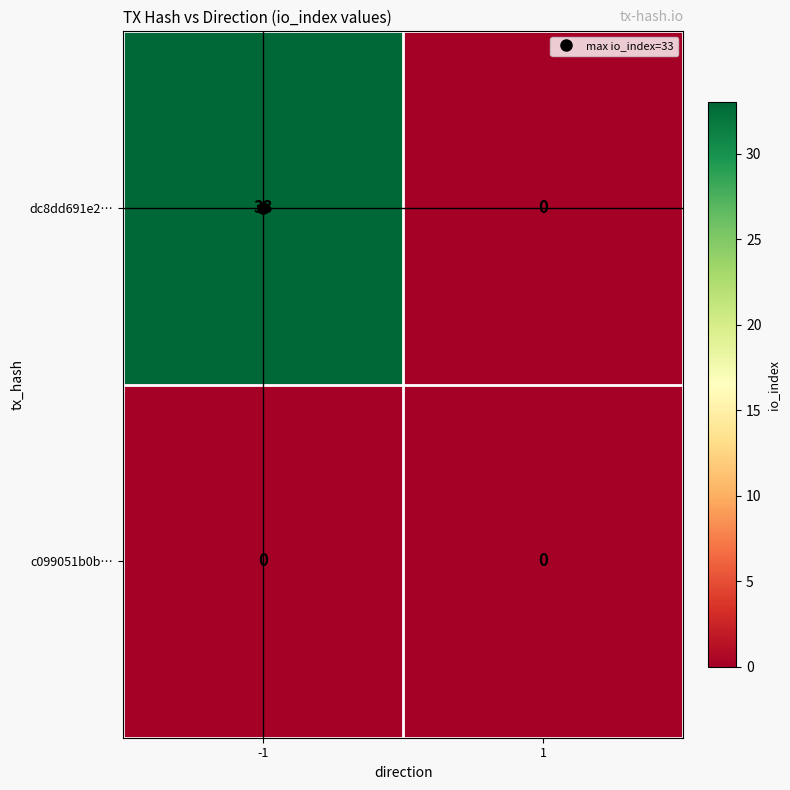

Is the value of dc8dd691e2… at -1 greater than the value of c099051b0b… at -1?

Yes